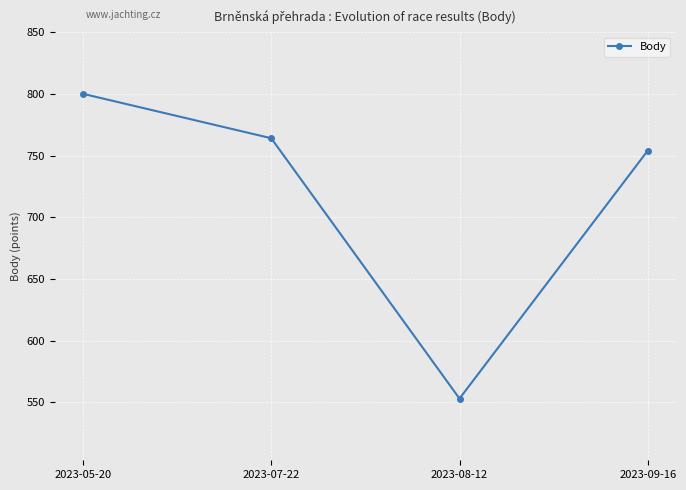

Reading right to left, what are all the values shown in this chart?

2023-09-16=754	2023-08-12=553	2023-07-22=764	2023-05-20=800